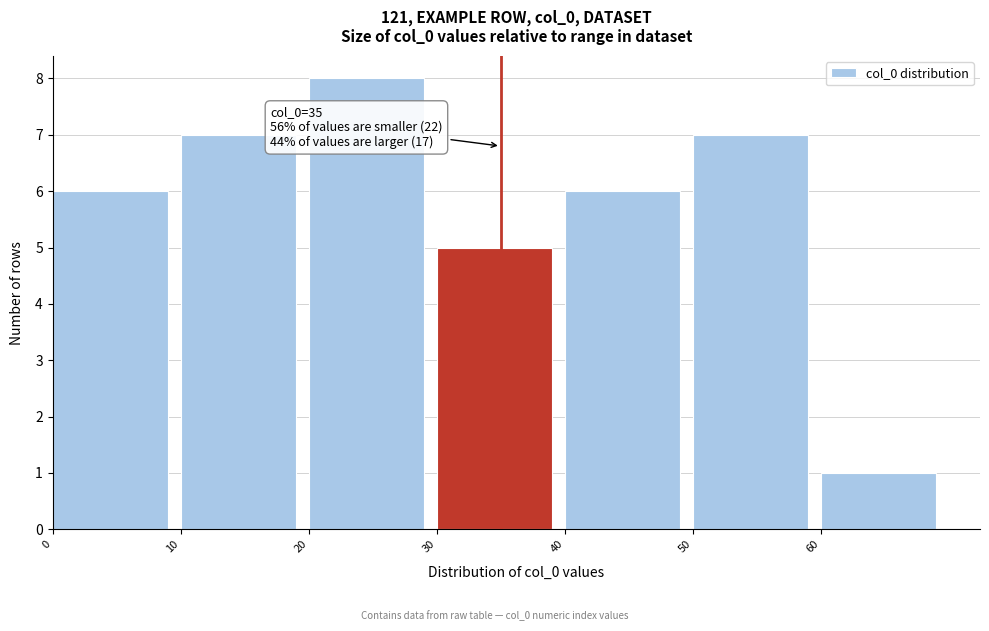

Over which range of the x-axis is the bar tallest?

20 to 30